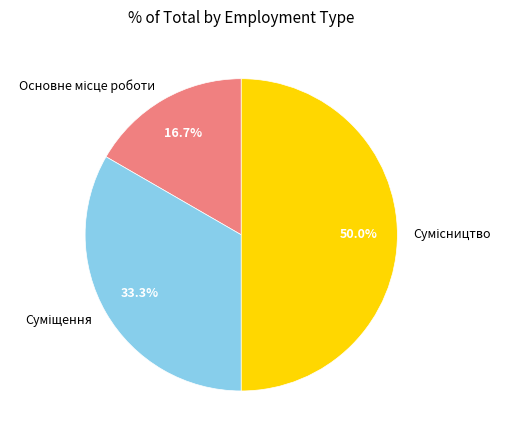

True or false: Суміщення accounts for 28% of the total.

False